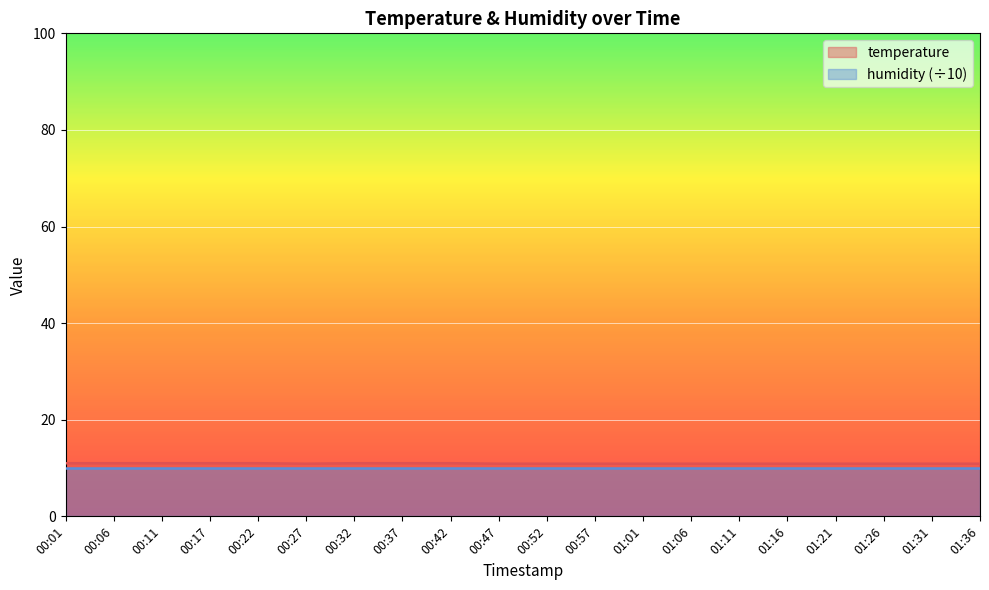

What position from the right is 00:22?

16